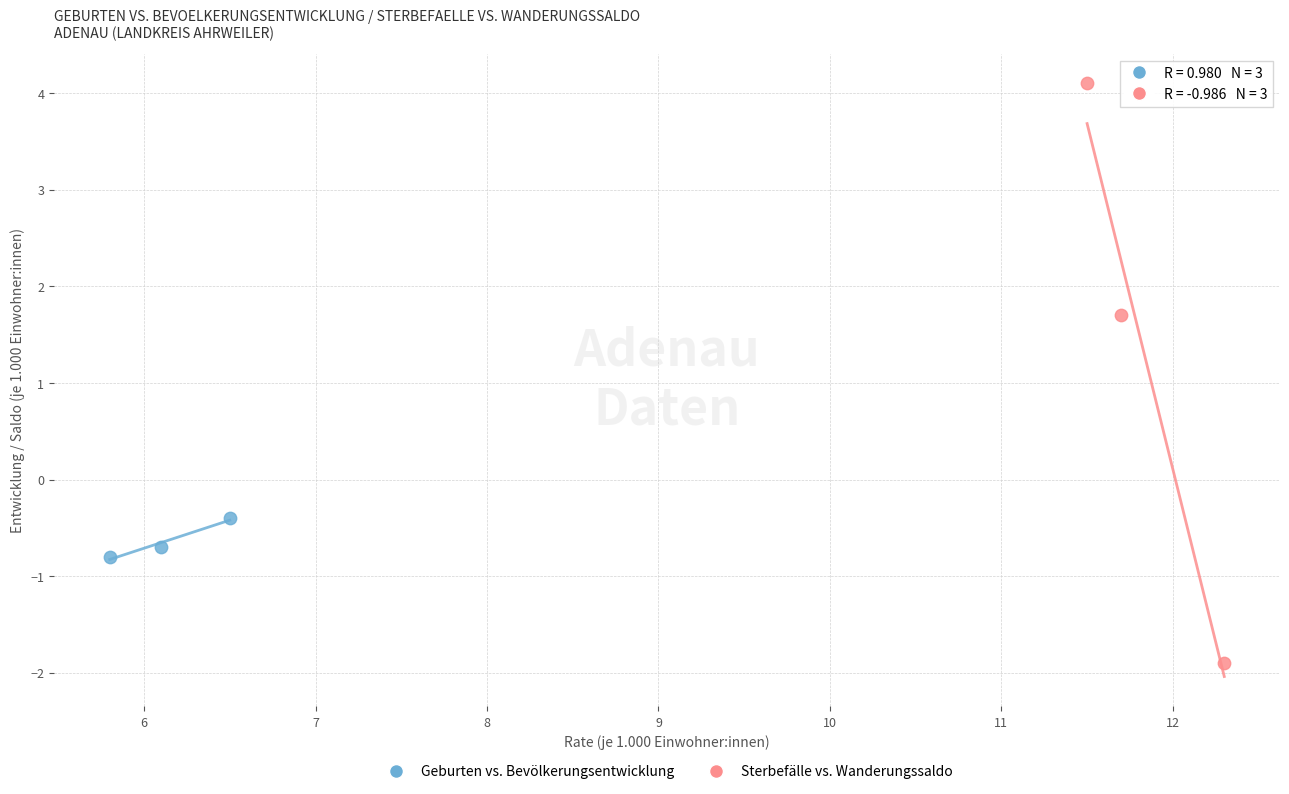

Which series contains the highest Y value?

Sterbefälle vs. Wanderungssaldo